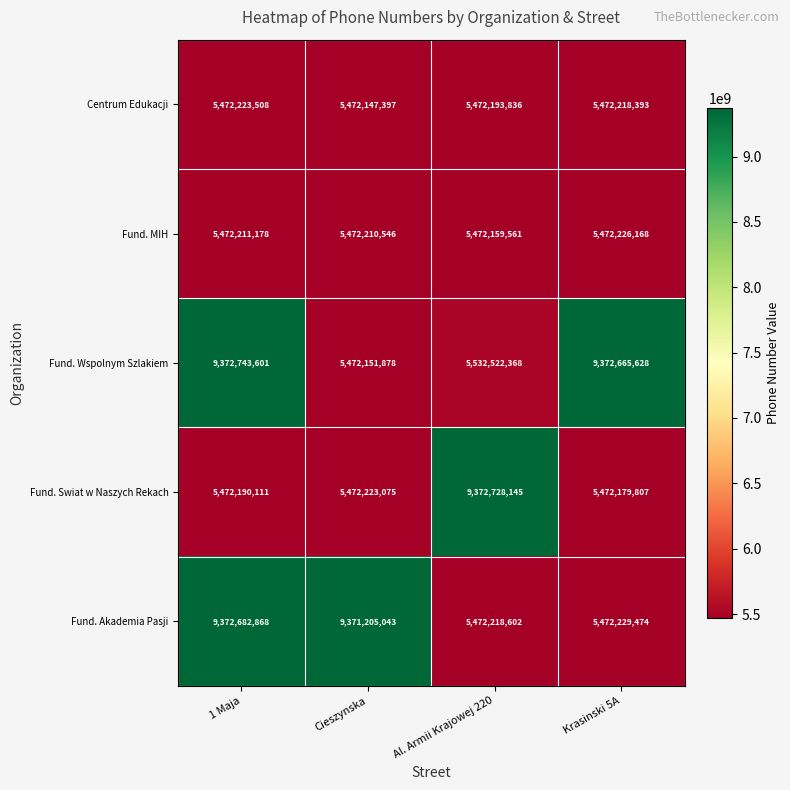

Count the number of data series in this chart.

5